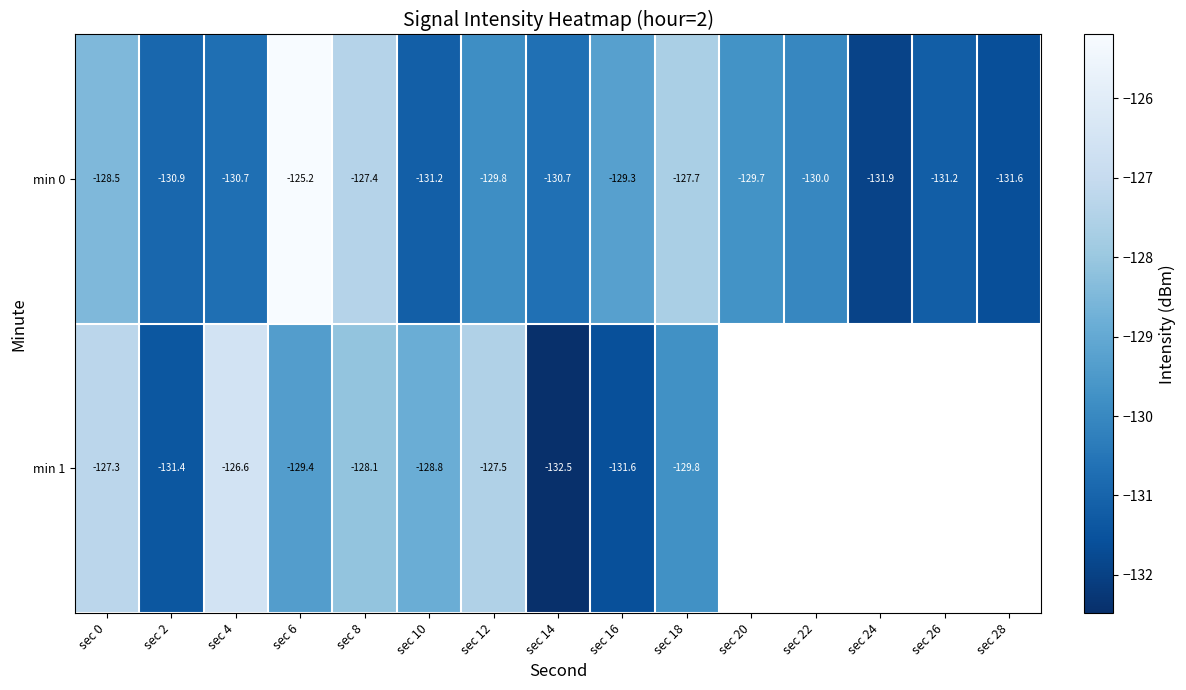

Is the value of min 1 at sec 10 greater than the value of min 0 at sec 10?

Yes